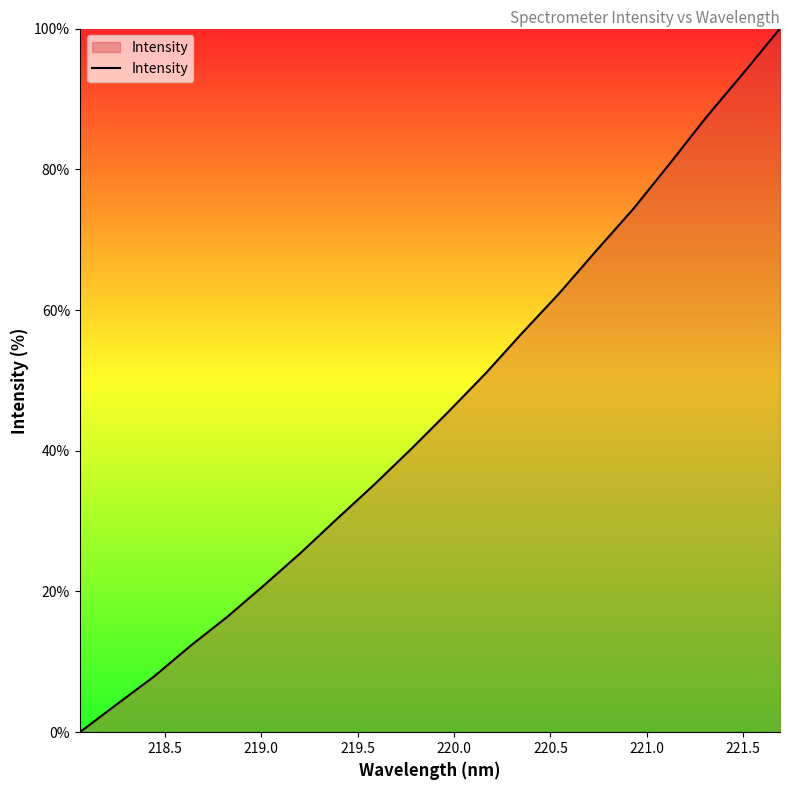

What is the greatest value displayed?

100.0